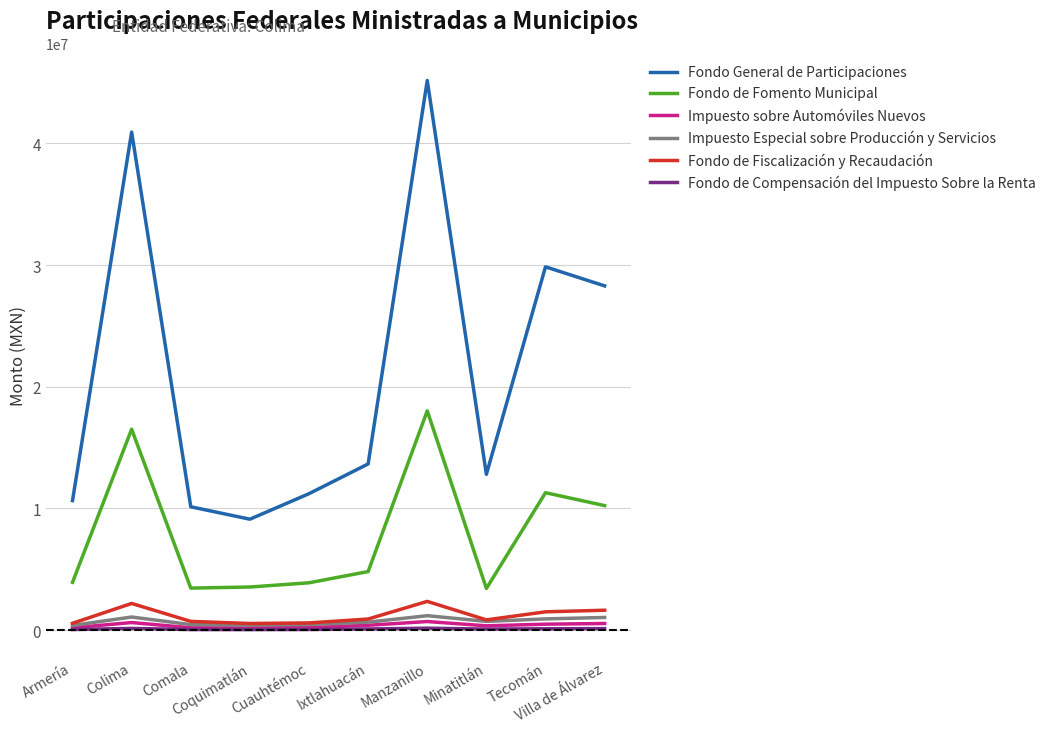

Which series changed the most between Cuauhtémoc and Tecomán?

Fondo General de Participaciones